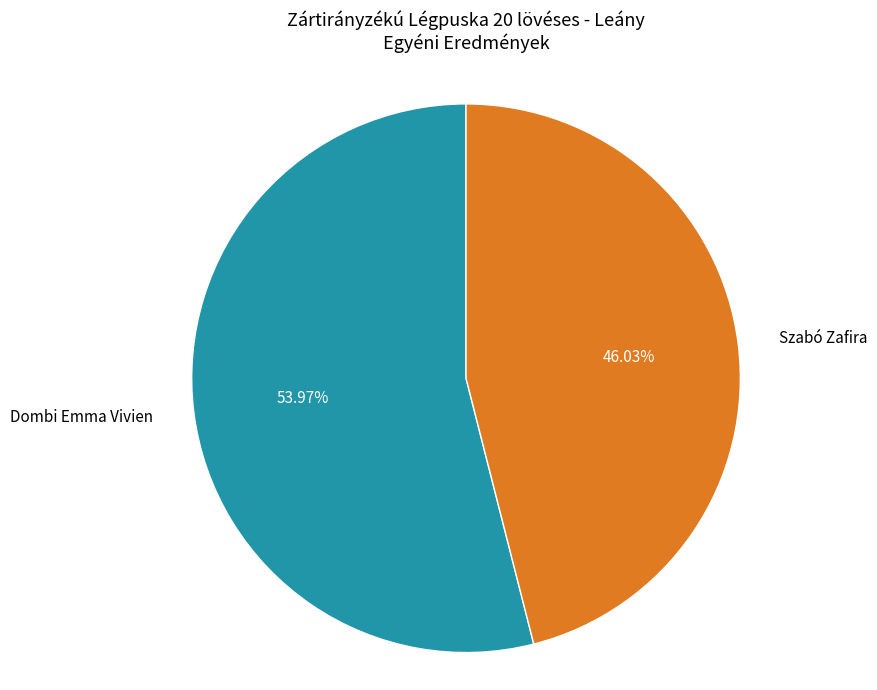

The Szabó Zafira slice represents 46% of the pie. True or false?

True